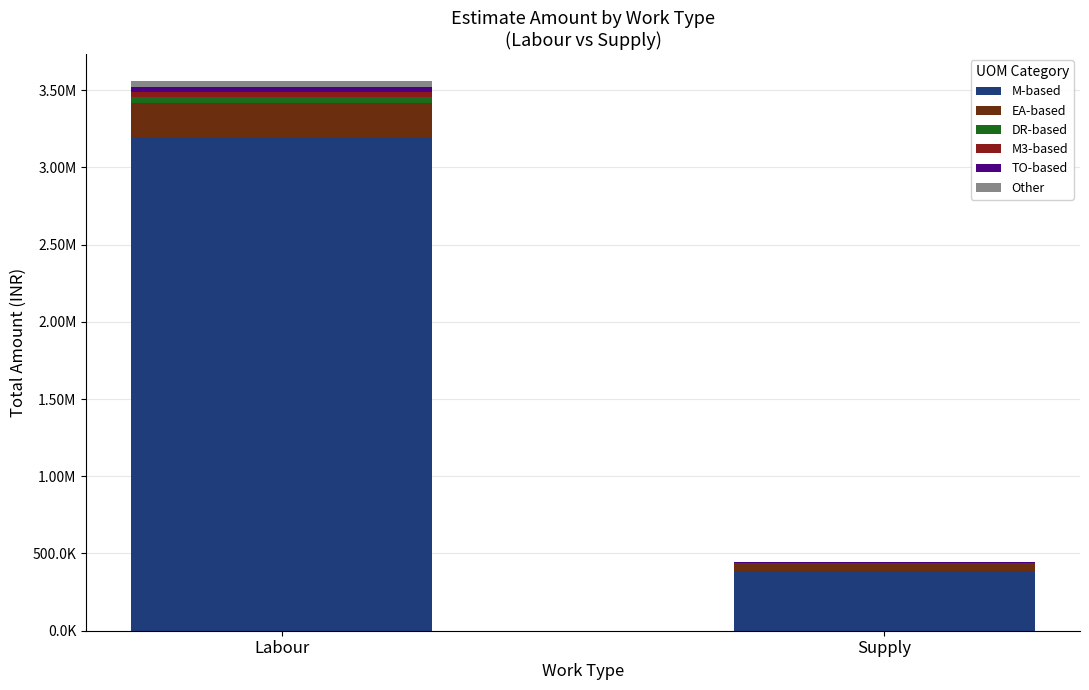

Are the bars horizontal?

No